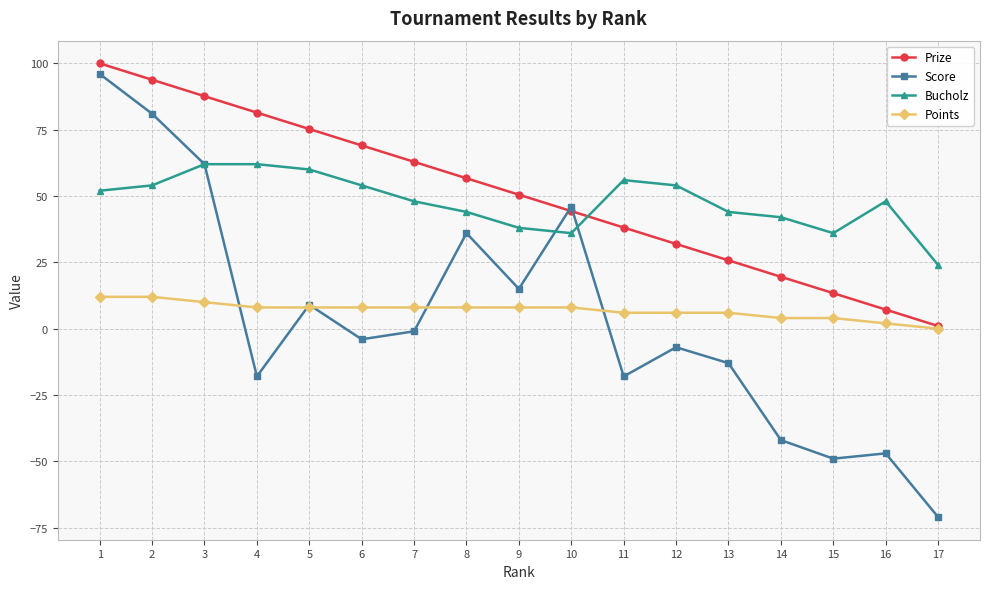

True or false: Score has a value of 96.0 at 1.

True